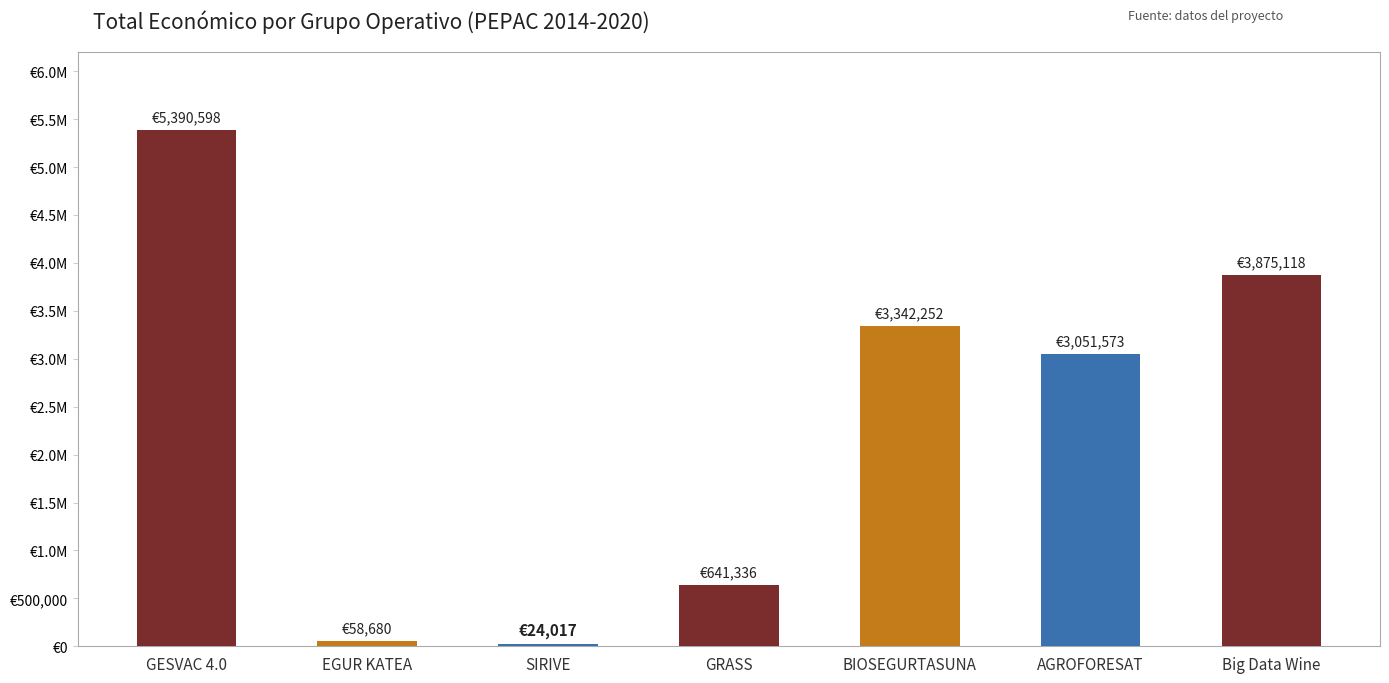

Are the bars grouped side by side (vs. stacked)?

No